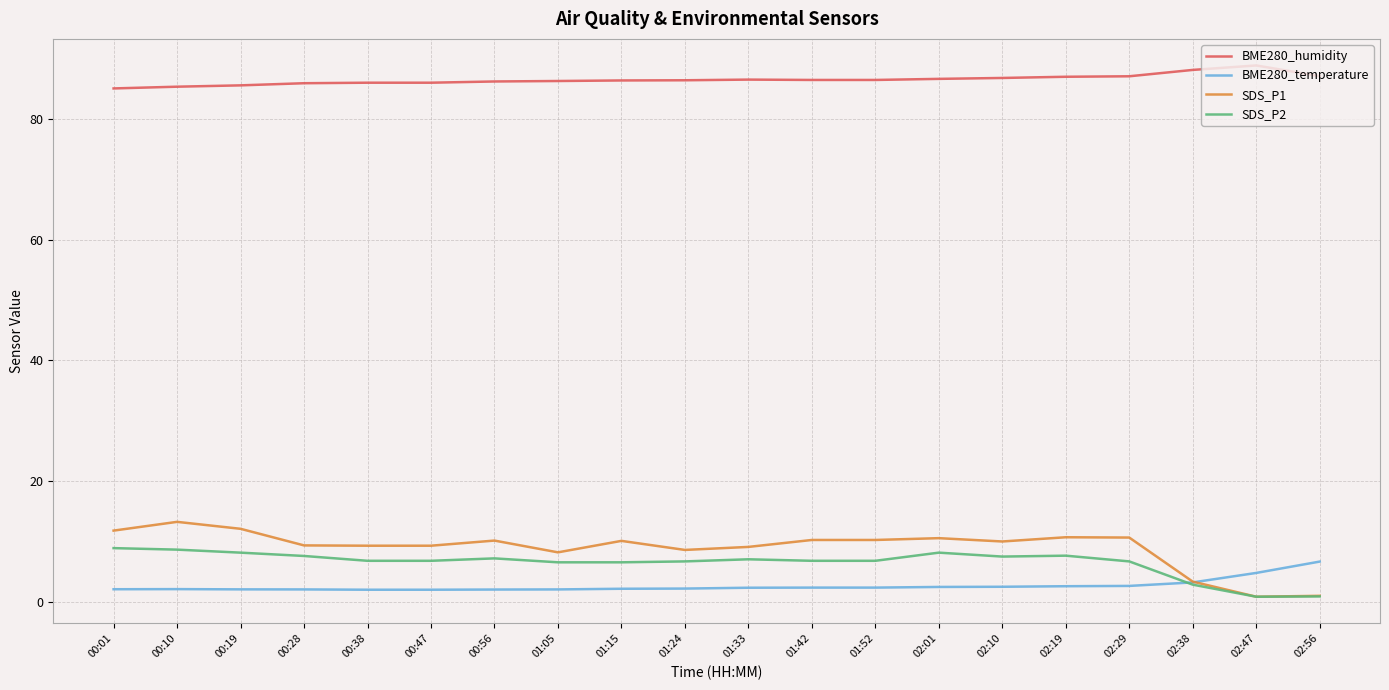

Which series has the largest range (max minus min)?

SDS_P1